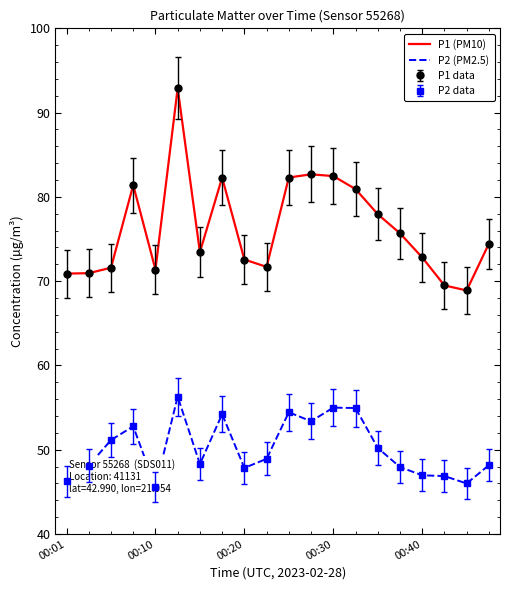

What is the value of the P1 (PM10) point at the 3rd from the left?

71.6